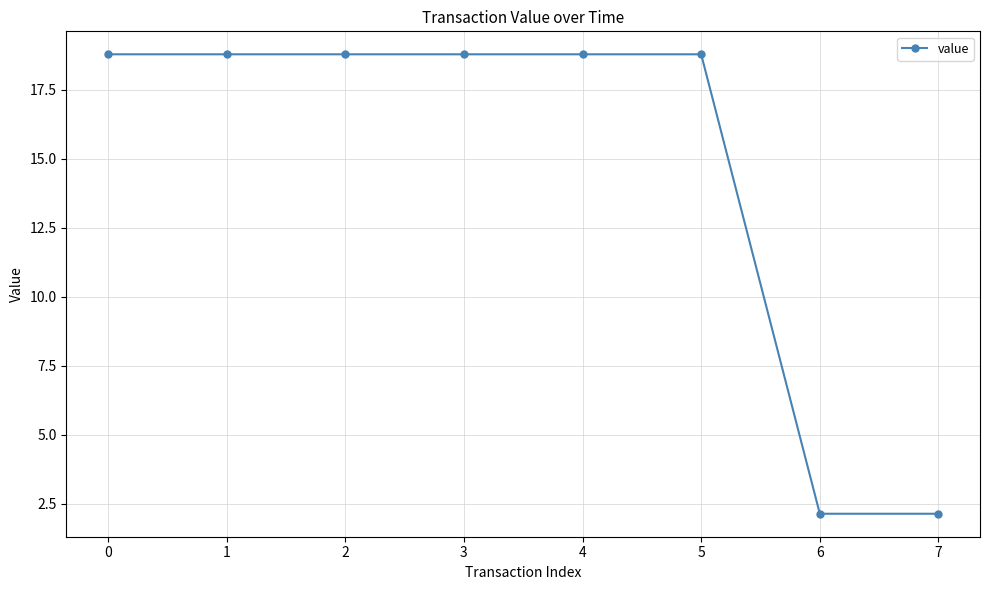

The chart shows a value of 25.9 at 4. True or false?

False